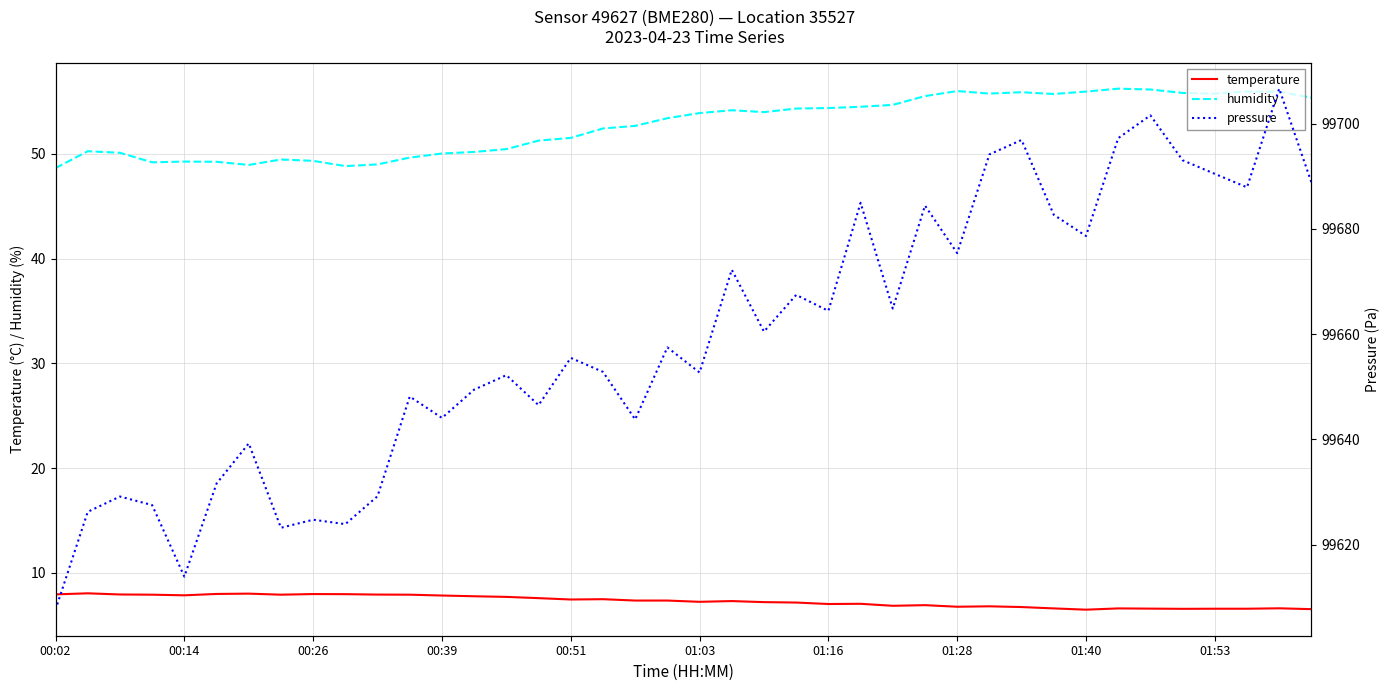

True or false: pressure has more than 1 points higher than both neighbors.

True